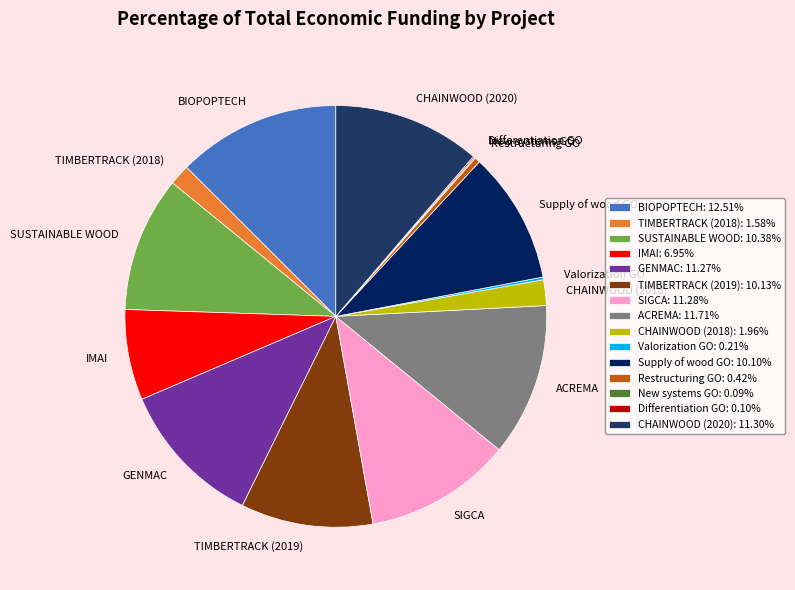

Which has a higher value, Supply of wood GO or GENMAC?

GENMAC